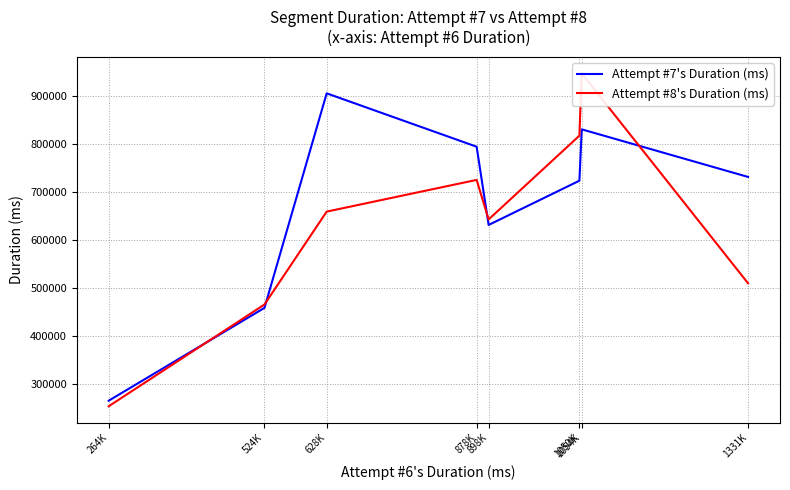

At which label does Attempt #8's Duration (ms) reach its peak?

1054K